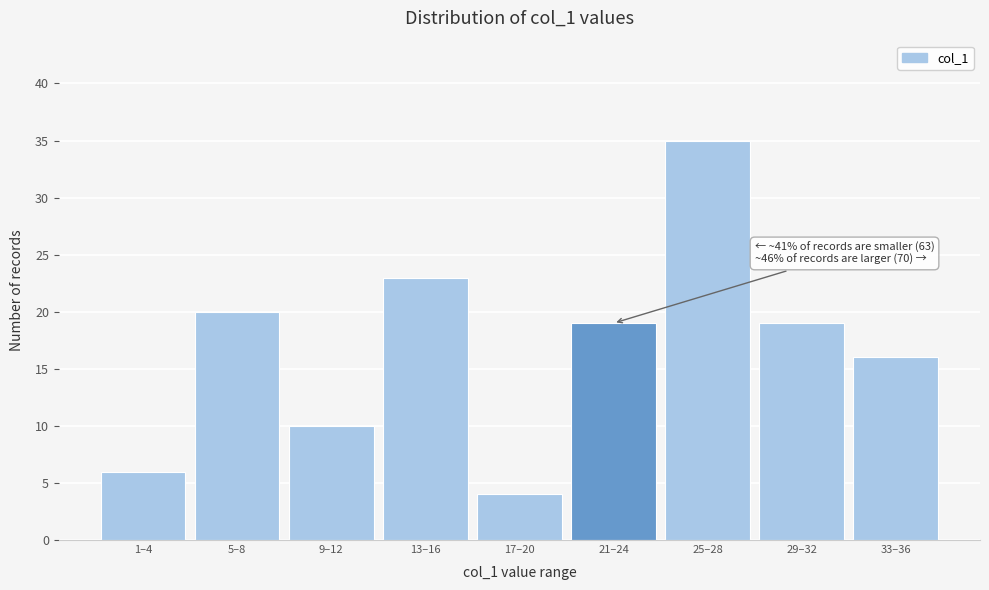

Reading right to left, extract all data points from this chart.

16	19	35	19	4	23	10	20	6